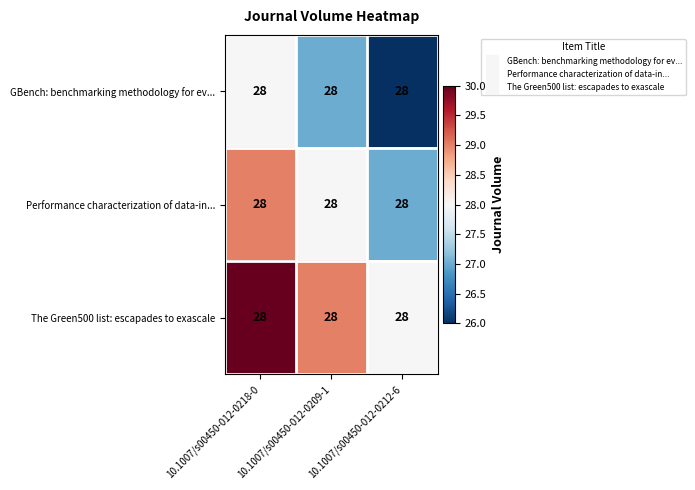

Reading left to right, list all the values displayed in this chart.

GBench: benchmarking methodology for ev...: 10.1007/s00450-012-0218-0=28	10.1007/s00450-012-0209-1=28	10.1007/s00450-012-0212-6=28
Performance characterization of data-in...: 10.1007/s00450-012-0218-0=28	10.1007/s00450-012-0209-1=28	10.1007/s00450-012-0212-6=28
The Green500 list: escapades to exascale: 10.1007/s00450-012-0218-0=28	10.1007/s00450-012-0209-1=28	10.1007/s00450-012-0212-6=28